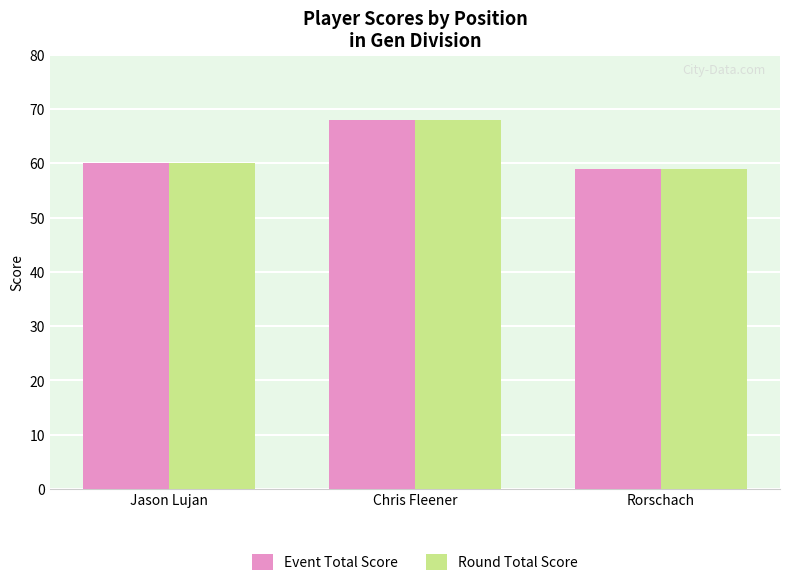

The Round Total Score series shows 30 at Chris Fleener. True or false?

False